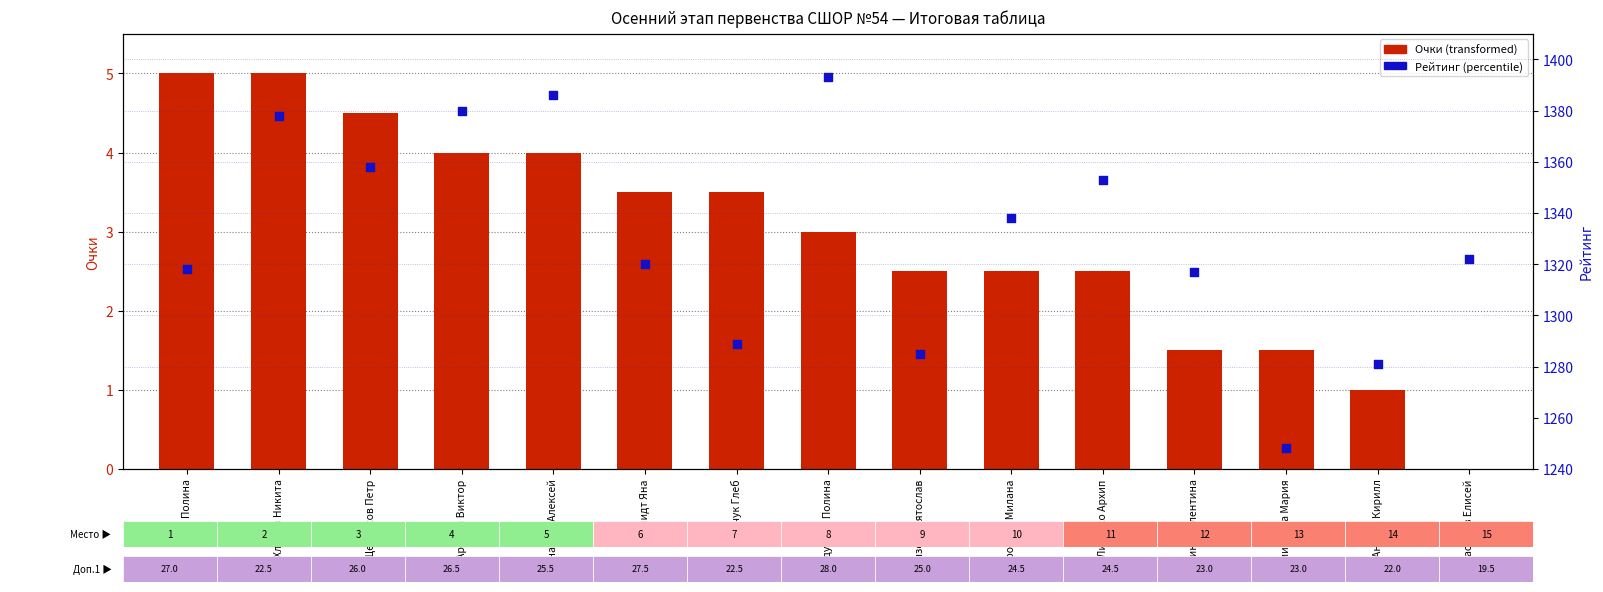

At which category is the sum across all series the highest?

Бадулина Полина